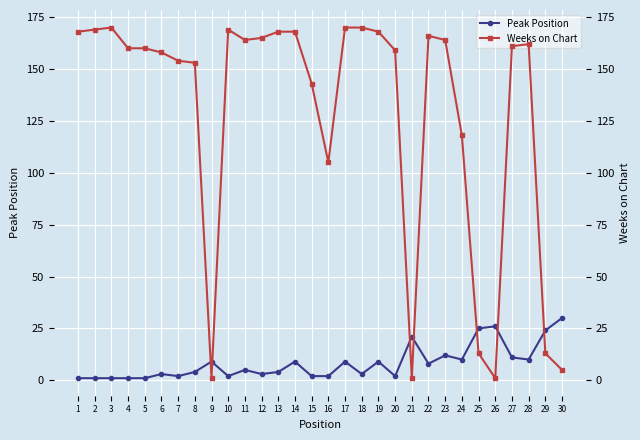

List the labels in order of Weeks on Chart value, largest first.

3, 17, 18, 2, 10, 1, 13, 14, 19, 22, 12, 11, 23, 28, 27, 4, 5, 20, 6, 7, 8, 15, 24, 16, 25, 29, 30, 9, 21, 26